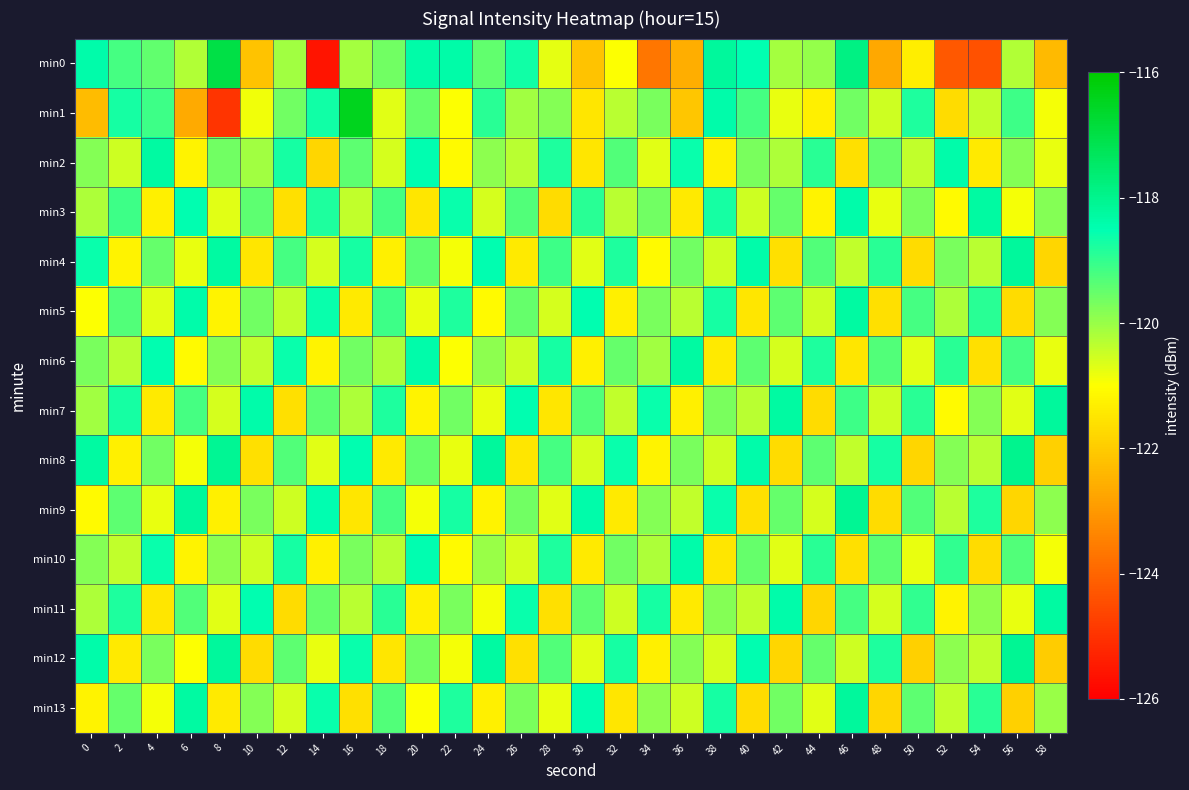

Reading left to right, list all the values displayed in this chart.

min0: 0=-118.4	2=-119.2	4=-119.5	6=-120.2	8=-117.0	10=-122.2	12=-120.1	14=-125.6	16=-120.1	18=-119.6	20=-118.4	22=-118.4	24=-119.4	26=-118.7	28=-120.7	30=-122.1	32=-121.0	34=-123.7	36=-122.6	38=-118.2	40=-118.5	42=-120.1	44=-120.0	46=-117.9	48=-122.7	50=-121.3	52=-124.3	54=-124.4	56=-120.2	58=-122.4
min1: 0=-122.3	2=-118.7	4=-119.1	6=-122.7	8=-125.0	10=-120.9	12=-119.6	14=-118.7	16=-116.5	18=-120.7	20=-119.5	22=-121.0	24=-118.9	26=-120.1	28=-119.8	30=-121.5	32=-120.3	34=-119.7	36=-122.1	38=-118.4	40=-119.2	42=-120.8	44=-121.3	46=-119.6	48=-120.5	50=-118.8	52=-121.7	54=-120.4	56=-119.1	58=-120.9
min2: 0=-119.8	2=-120.5	4=-118.3	6=-121.2	8=-119.6	10=-120.1	12=-118.7	14=-121.8	16=-119.4	18=-120.6	20=-118.5	22=-121.1	24=-119.9	26=-120.3	28=-118.8	30=-121.5	32=-119.3	34=-120.7	36=-118.6	38=-121.3	40=-119.7	42=-120.2	44=-118.9	46=-121.6	48=-119.5	50=-120.4	52=-118.4	54=-121.4	56=-119.8	58=-120.8
min3: 0=-120.2	2=-119.1	4=-121.3	6=-118.5	8=-120.7	10=-119.4	12=-121.6	14=-118.8	16=-120.4	18=-119.2	20=-121.5	22=-118.6	24=-120.6	26=-119.3	28=-121.7	30=-118.9	32=-120.3	34=-119.6	36=-121.4	38=-118.7	40=-120.5	42=-119.5	44=-121.2	46=-118.4	48=-120.8	50=-119.7	52=-121.1	54=-118.3	56=-120.9	58=-119.8
min4: 0=-118.6	2=-121.2	4=-119.5	6=-120.8	8=-118.3	10=-121.5	12=-119.2	14=-120.6	16=-118.7	18=-121.3	20=-119.4	22=-120.9	24=-118.5	26=-121.4	28=-119.1	30=-120.7	32=-118.8	34=-121.1	36=-119.6	38=-120.5	40=-118.4	42=-121.6	44=-119.3	46=-120.4	48=-118.9	50=-121.7	52=-119.7	54=-120.3	56=-118.2	58=-121.8
min5: 0=-121.0	2=-119.3	4=-120.7	6=-118.4	8=-121.2	10=-119.6	12=-120.4	14=-118.6	16=-121.4	18=-119.1	20=-120.8	22=-118.8	24=-121.1	26=-119.5	28=-120.6	30=-118.5	32=-121.3	34=-119.7	36=-120.3	38=-118.7	40=-121.5	42=-119.4	44=-120.5	46=-118.3	48=-121.6	50=-119.2	52=-120.2	54=-118.9	56=-121.7	58=-119.8
min6: 0=-119.7	2=-120.3	4=-118.5	6=-121.1	8=-119.8	10=-120.4	12=-118.6	14=-121.2	16=-119.6	18=-120.2	20=-118.4	22=-121.0	24=-119.9	26=-120.5	28=-118.7	30=-121.3	32=-119.5	34=-120.1	36=-118.3	38=-121.4	40=-119.4	42=-120.6	44=-118.8	46=-121.5	48=-119.3	50=-120.7	52=-118.9	54=-121.6	56=-119.2	58=-120.8
min7: 0=-120.1	2=-118.7	4=-121.4	6=-119.2	8=-120.6	10=-118.4	12=-121.6	14=-119.4	16=-120.2	18=-118.8	20=-121.2	22=-119.6	24=-120.8	26=-118.5	28=-121.5	30=-119.3	32=-120.4	34=-118.6	36=-121.3	38=-119.7	40=-120.3	42=-118.3	44=-121.7	46=-119.1	48=-120.5	50=-118.9	52=-121.1	54=-119.8	56=-120.7	58=-118.2
min8: 0=-118.3	2=-121.3	4=-119.6	6=-120.9	8=-118.1	10=-121.6	12=-119.3	14=-120.7	16=-118.5	18=-121.4	20=-119.5	22=-120.8	24=-118.2	26=-121.5	28=-119.2	30=-120.6	32=-118.6	34=-121.2	36=-119.7	38=-120.5	40=-118.4	42=-121.7	44=-119.4	46=-120.4	48=-118.7	50=-121.8	52=-119.8	54=-120.3	56=-118.0	58=-121.9
min9: 0=-121.1	2=-119.4	4=-120.8	6=-118.2	8=-121.3	10=-119.7	12=-120.5	14=-118.5	16=-121.5	18=-119.2	20=-120.9	22=-118.7	24=-121.2	26=-119.6	28=-120.7	30=-118.4	32=-121.4	34=-119.8	36=-120.4	38=-118.6	40=-121.6	42=-119.5	44=-120.6	46=-118.1	48=-121.7	50=-119.3	52=-120.3	54=-118.8	56=-121.8	58=-119.9
min10: 0=-119.8	2=-120.4	4=-118.6	6=-121.2	8=-119.9	10=-120.5	12=-118.7	14=-121.3	16=-119.7	18=-120.3	20=-118.5	22=-121.1	24=-120.0	26=-120.6	28=-118.8	30=-121.4	32=-119.6	34=-120.2	36=-118.4	38=-121.5	40=-119.5	42=-120.7	44=-118.9	46=-121.6	48=-119.4	50=-120.8	52=-119.0	54=-121.7	56=-119.3	58=-120.9
min11: 0=-120.2	2=-118.8	4=-121.5	6=-119.3	8=-120.7	10=-118.5	12=-121.7	14=-119.5	16=-120.3	18=-118.9	20=-121.3	22=-119.7	24=-120.9	26=-118.6	28=-121.6	30=-119.4	32=-120.5	34=-118.7	36=-121.4	38=-119.8	40=-120.4	42=-118.4	44=-121.8	46=-119.2	48=-120.6	50=-119.0	52=-121.2	54=-119.9	56=-120.8	58=-118.3
min12: 0=-118.4	2=-121.4	4=-119.7	6=-121.0	8=-118.2	10=-121.7	12=-119.4	14=-120.8	16=-118.6	18=-121.5	20=-119.6	22=-120.9	24=-118.3	26=-121.6	28=-119.3	30=-120.7	32=-118.7	34=-121.3	36=-119.8	38=-120.6	40=-118.5	42=-121.8	44=-119.5	46=-120.5	48=-118.8	50=-121.9	52=-119.9	54=-120.4	56=-118.1	58=-122.0
min13: 0=-121.2	2=-119.5	4=-120.9	6=-118.3	8=-121.4	10=-119.8	12=-120.6	14=-118.6	16=-121.6	18=-119.3	20=-121.0	22=-118.8	24=-121.3	26=-119.7	28=-120.8	30=-118.5	32=-121.5	34=-119.9	36=-120.5	38=-118.7	40=-121.7	42=-119.6	44=-120.7	46=-118.2	48=-121.8	50=-119.4	52=-120.4	54=-118.9	56=-121.9	58=-120.0